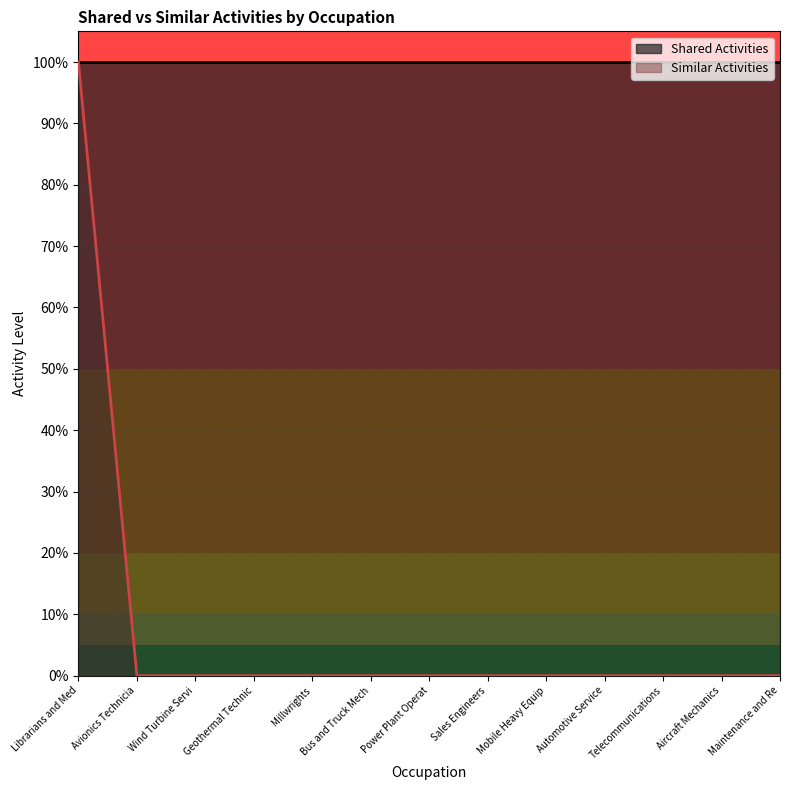

Reading left to right, list all the values displayed in this chart.

1	0	0	0	0	0	0	0	0	0	0	0	0